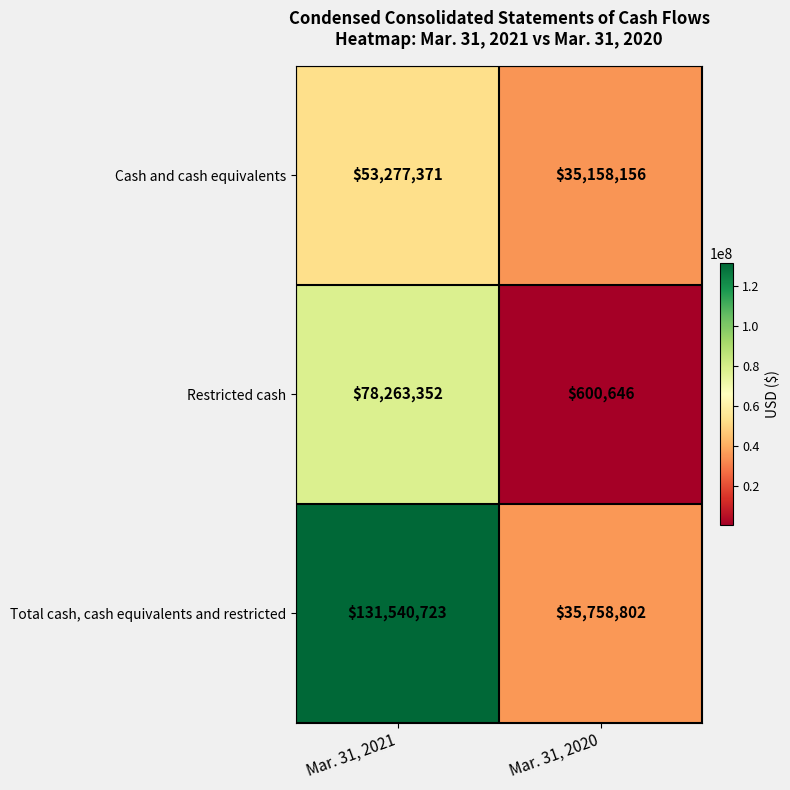

At which label is Total cash, cash equivalents and restricted closest to 83649762?

Mar. 31, 2020